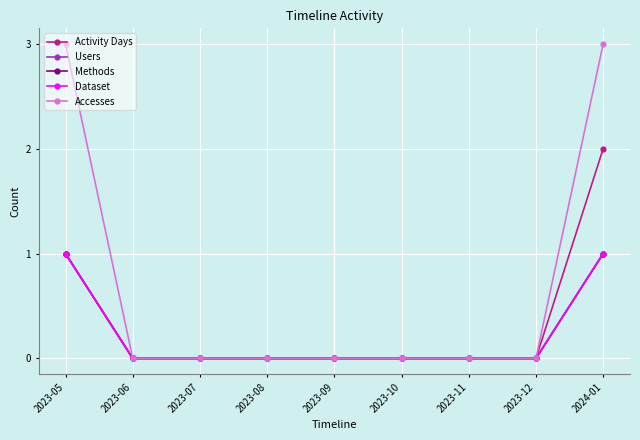

How many lines are shown in the chart?

5